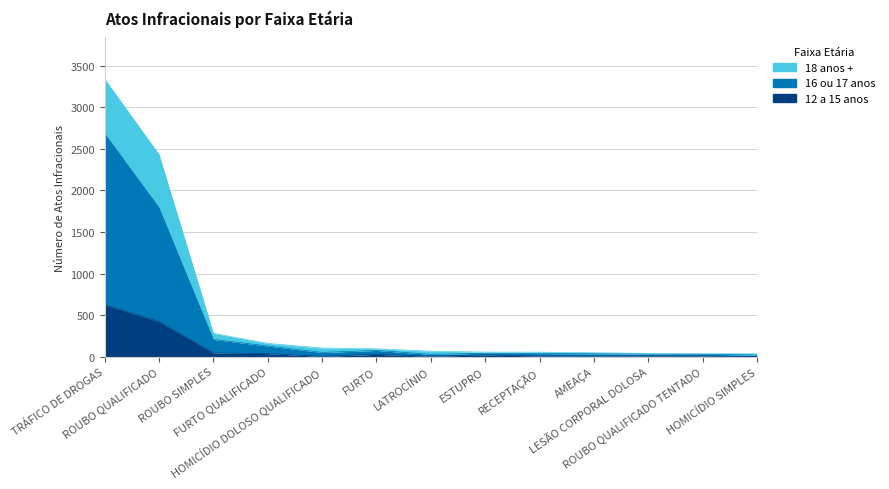

Which category has the lowest value in the 12 a 15 anos series?

HOMICÍDIO SIMPLES